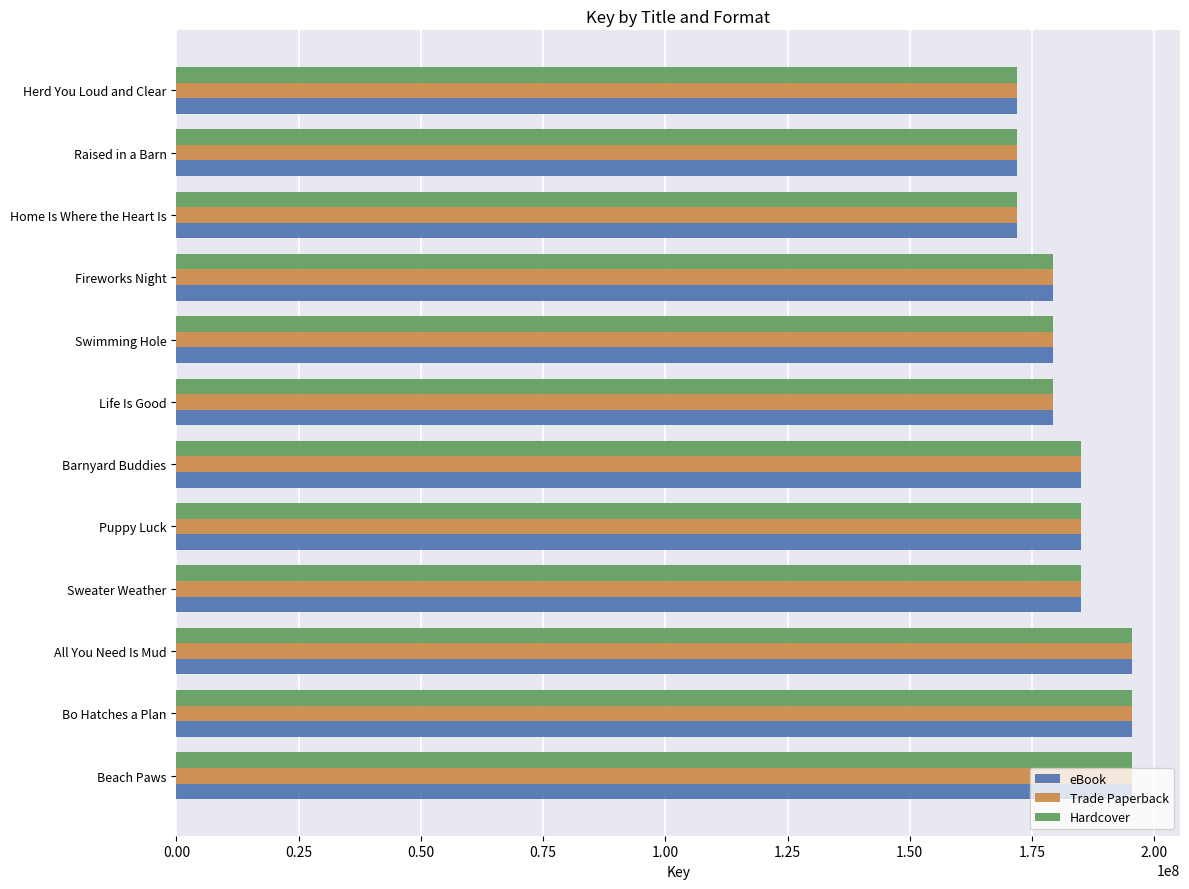

What is the greatest value displayed?

195487184